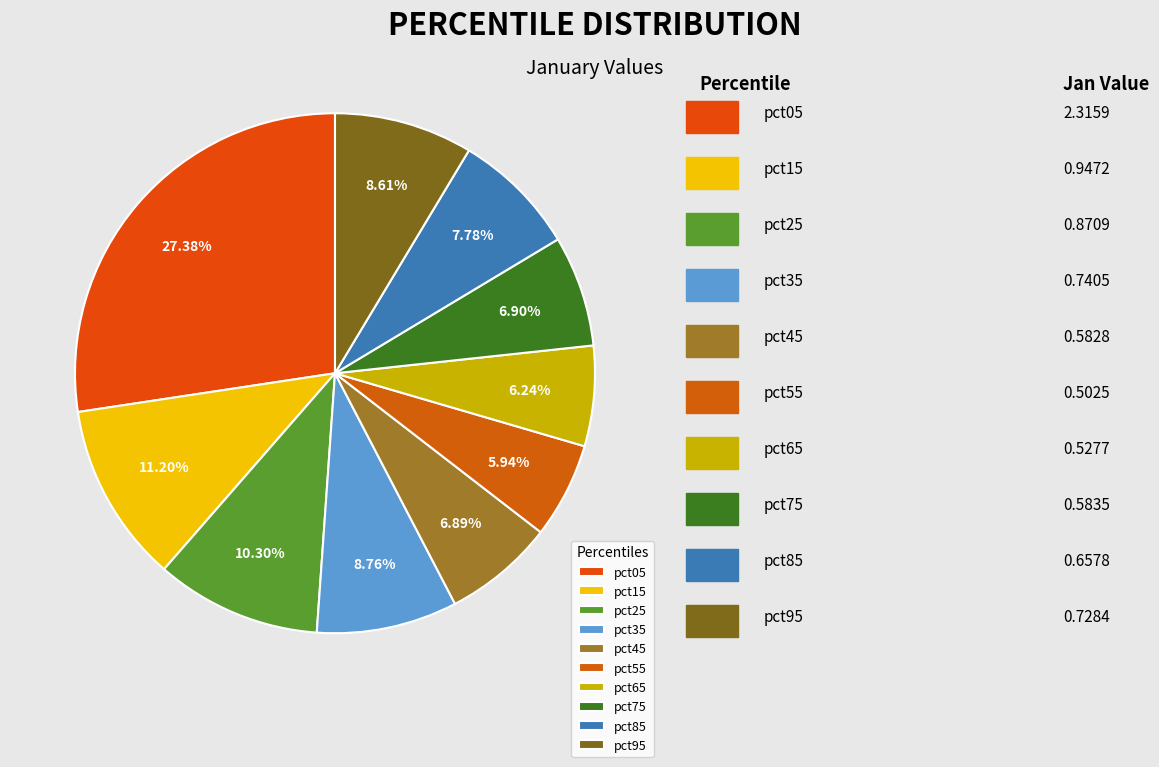

Is it true that pct05 is 27% of the pie?

True